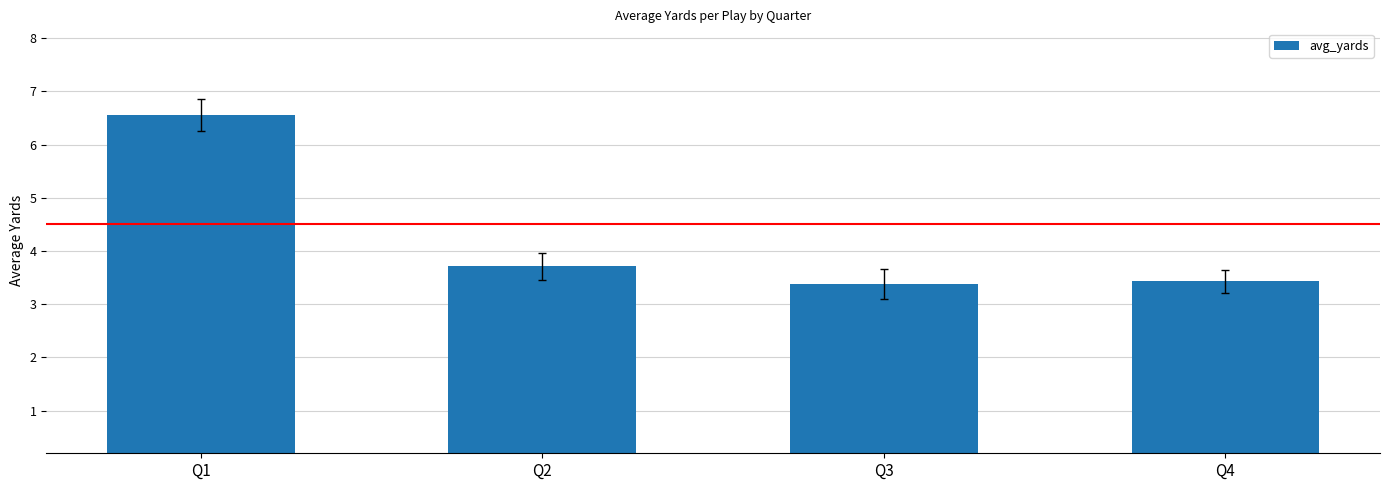

Which has a higher value, Q4 or Q2?

Q2